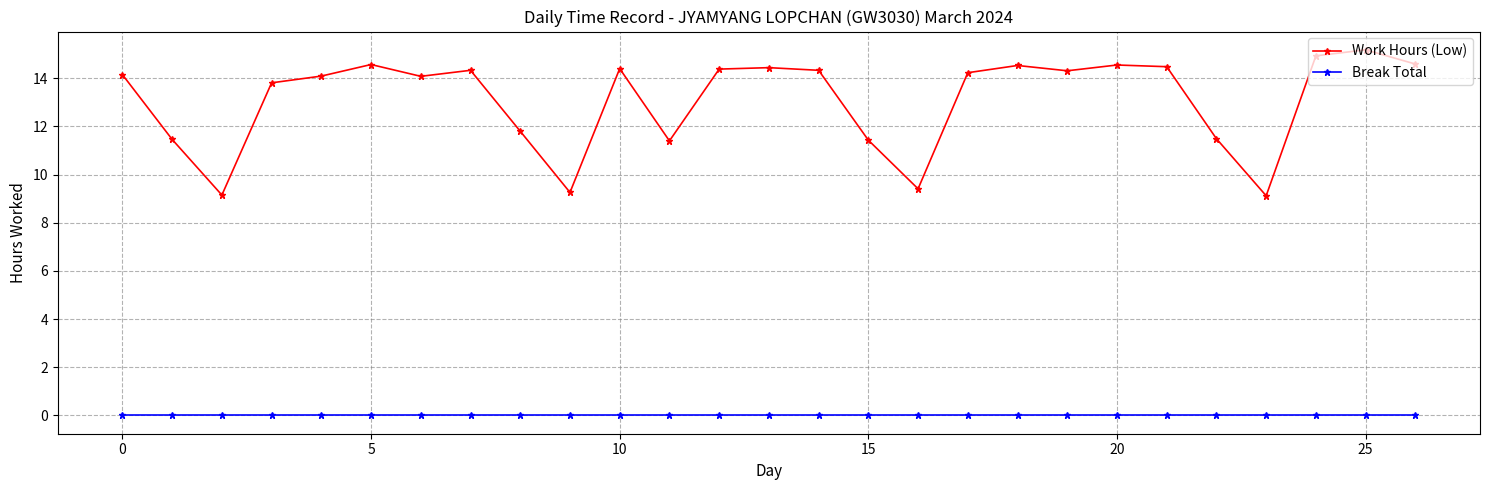

Count the number of data series in this chart.

2